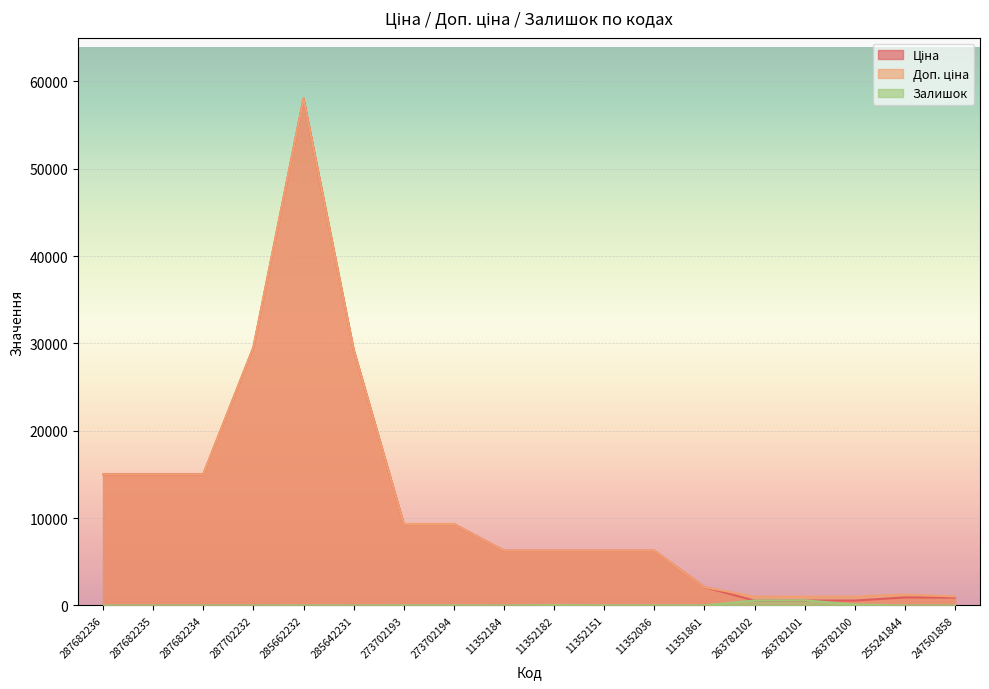

Which category has the lowest value in the Залишок series?

287682236